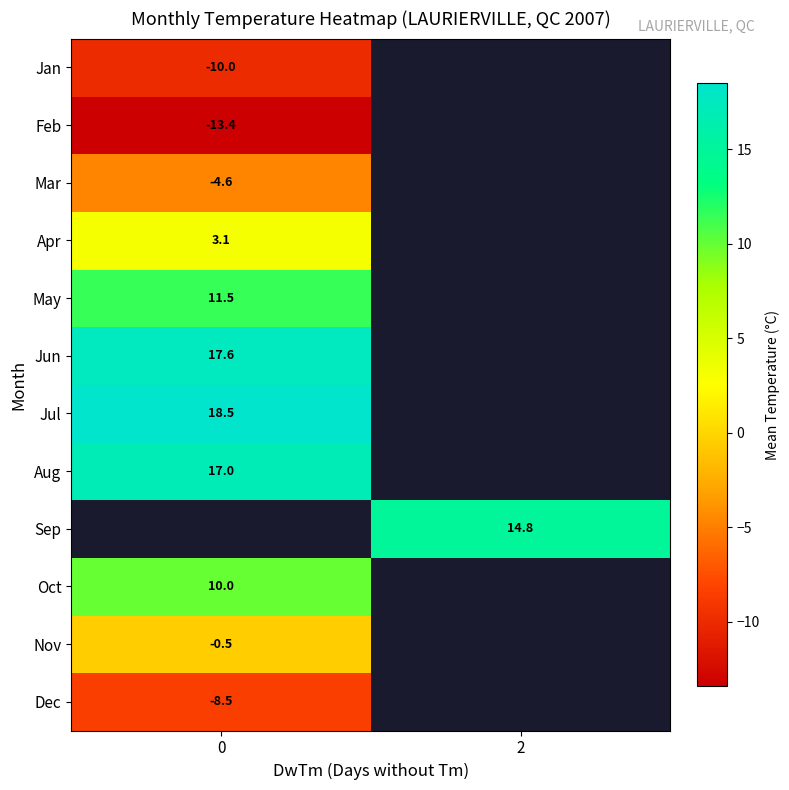

Count the number of data series in this chart.

12